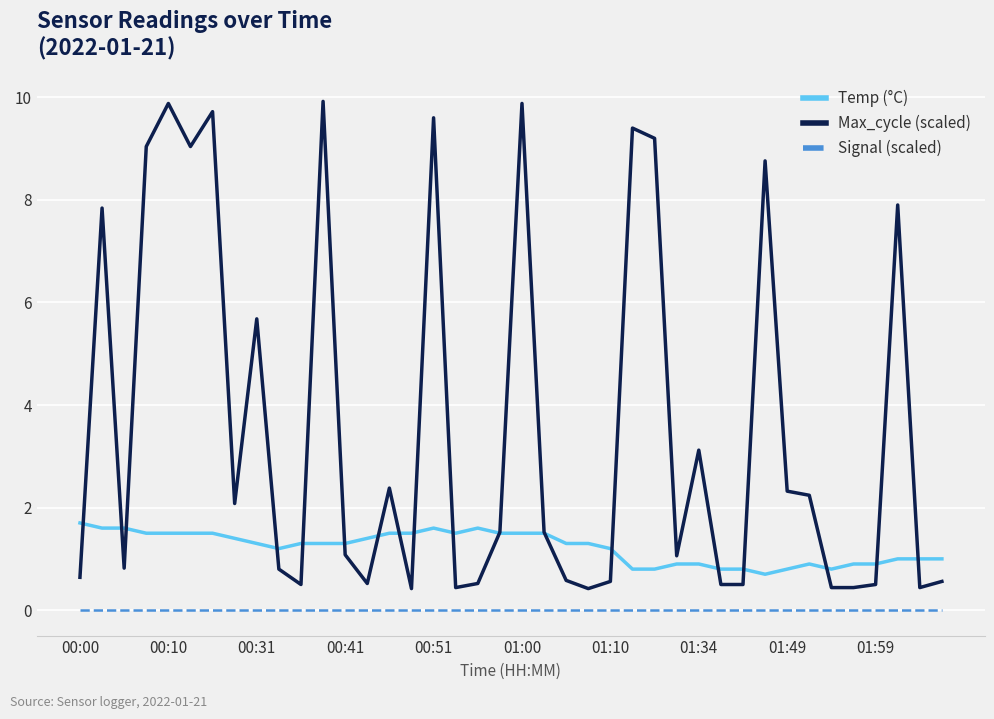

Does the chart have visible grid lines?

Yes